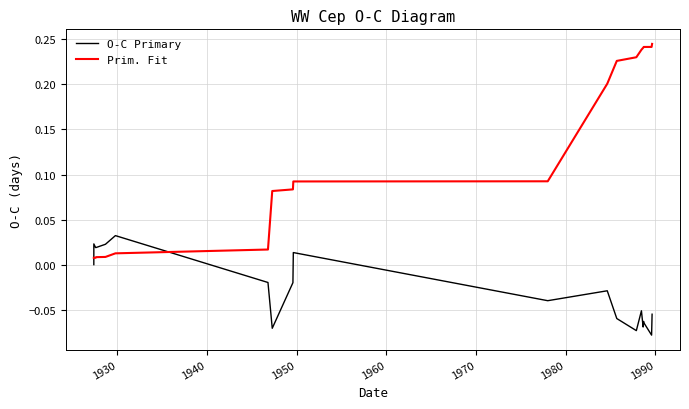

True or false: O-C Primary and Prim. Fit cross at least once.

True